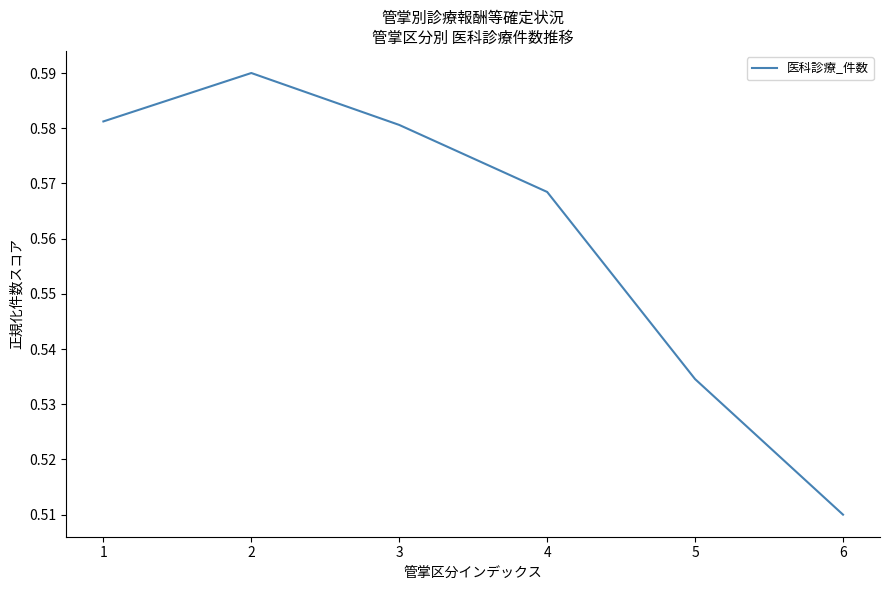

How many lines are shown in the chart?

1